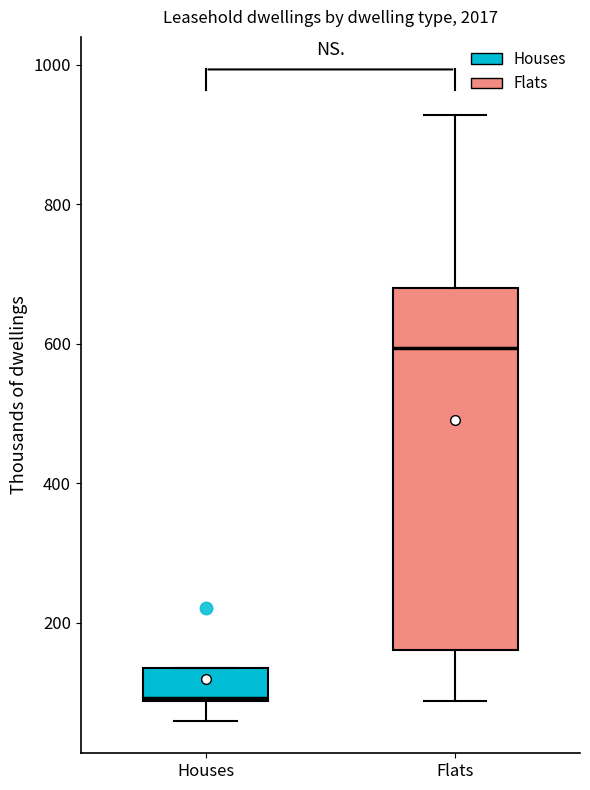

Which box has the highest median line?

Flats